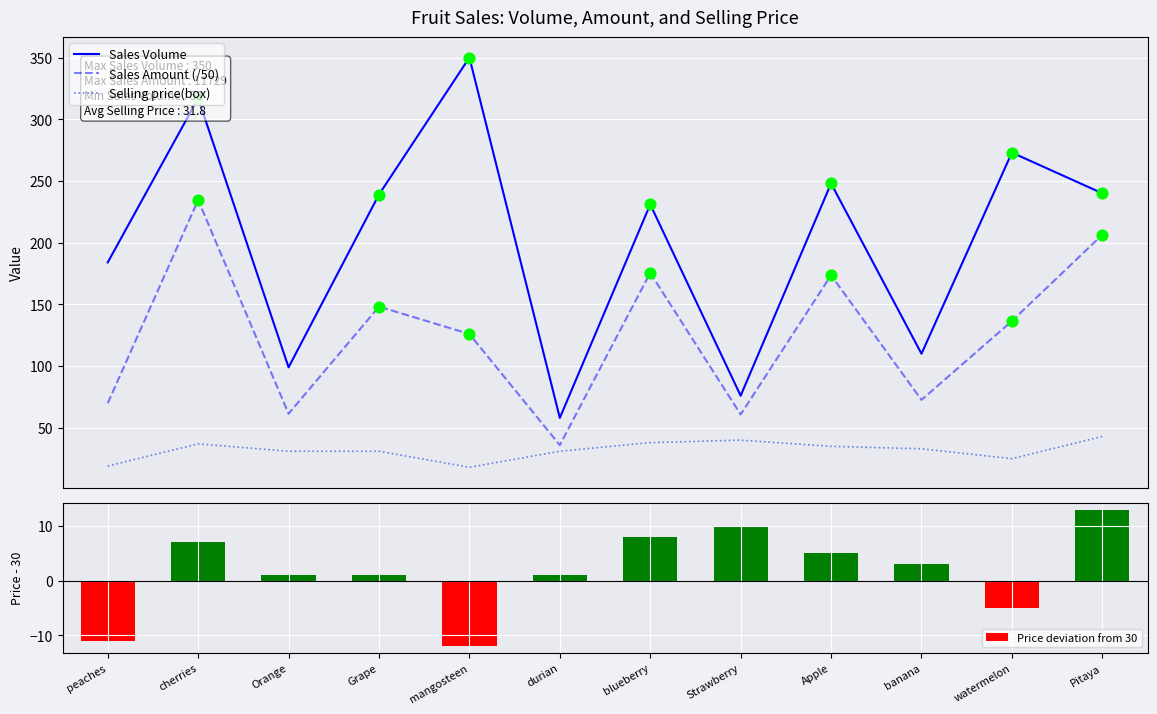

At which category is the sum across all series the highest?

cherries